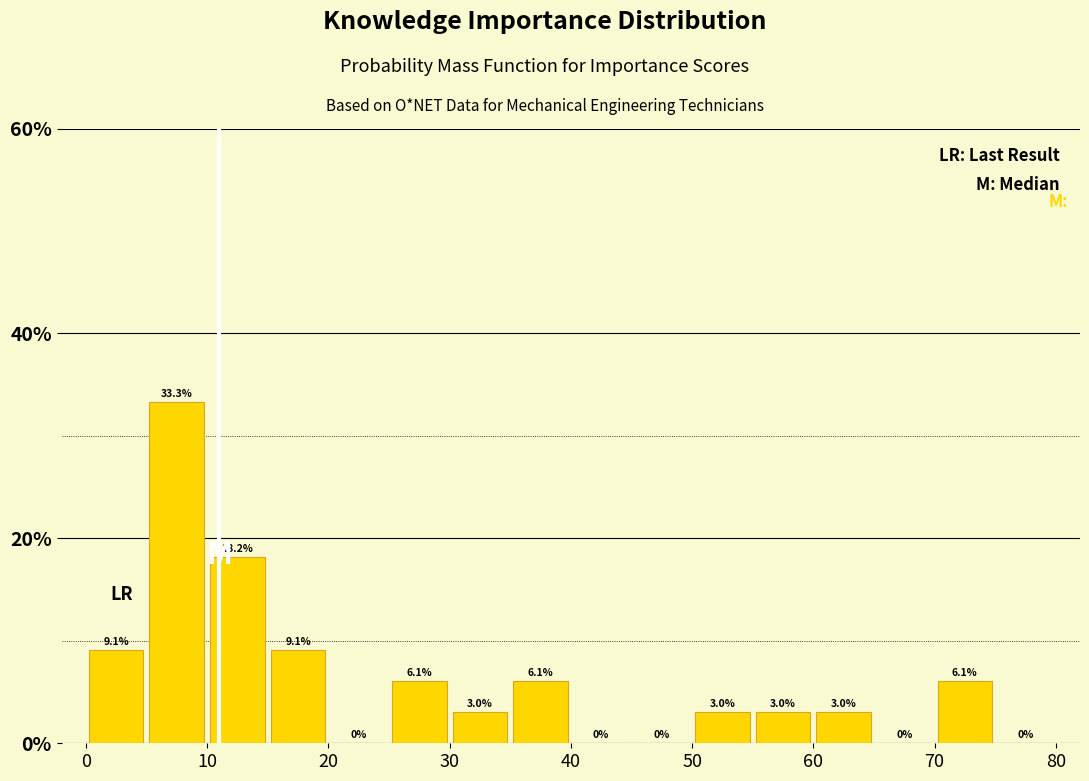

How tall is the bar that spans 15 to 20 on the x-axis?

9.1